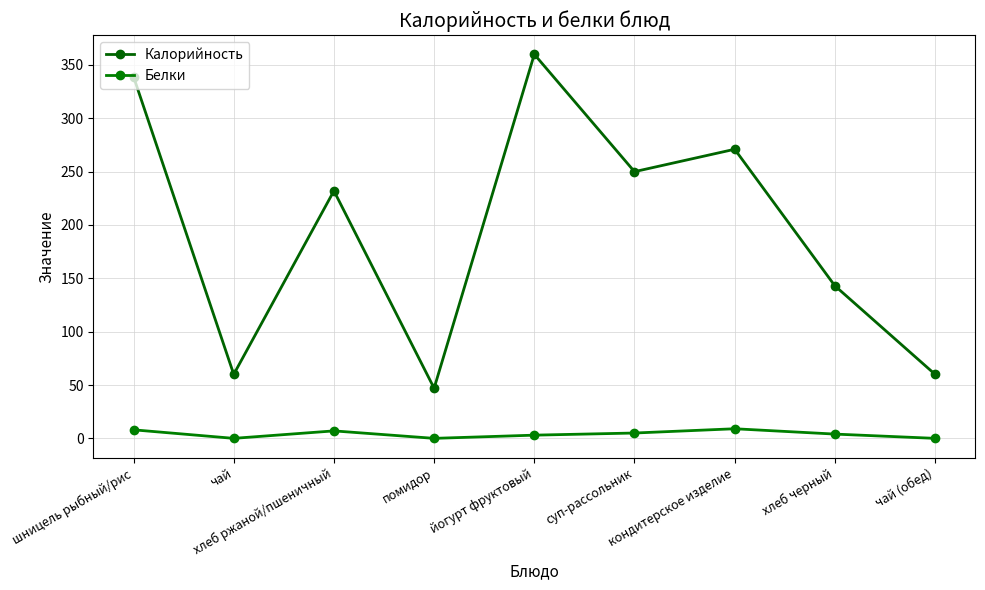

Which series changed the most between чай and йогурт фруктовый?

Калорийность